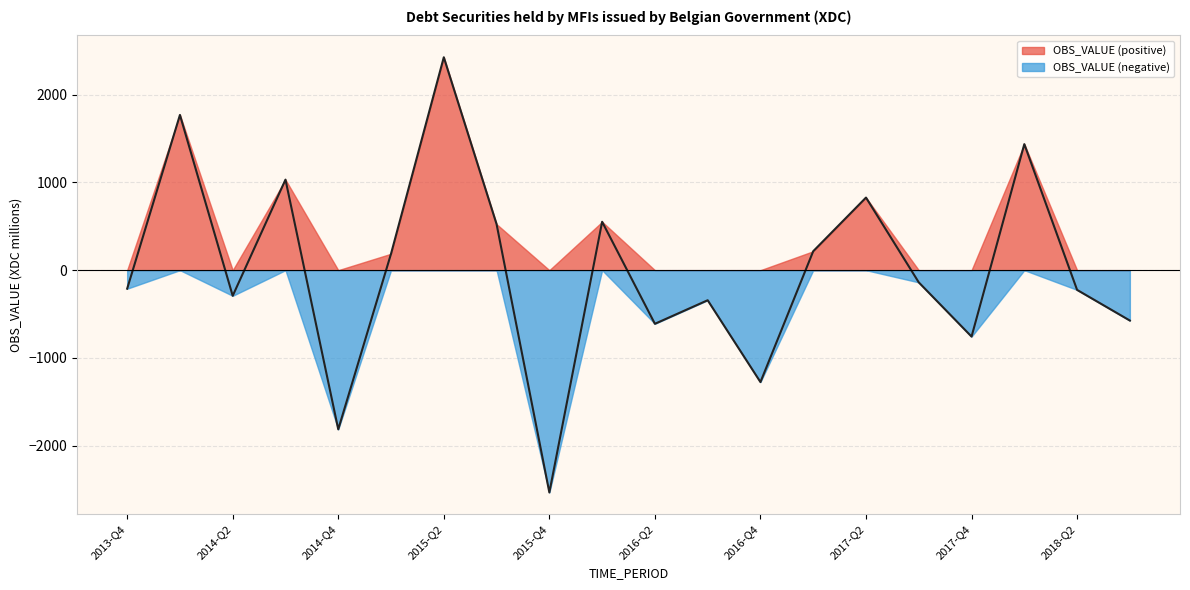

How many series are shown in this chart?

2